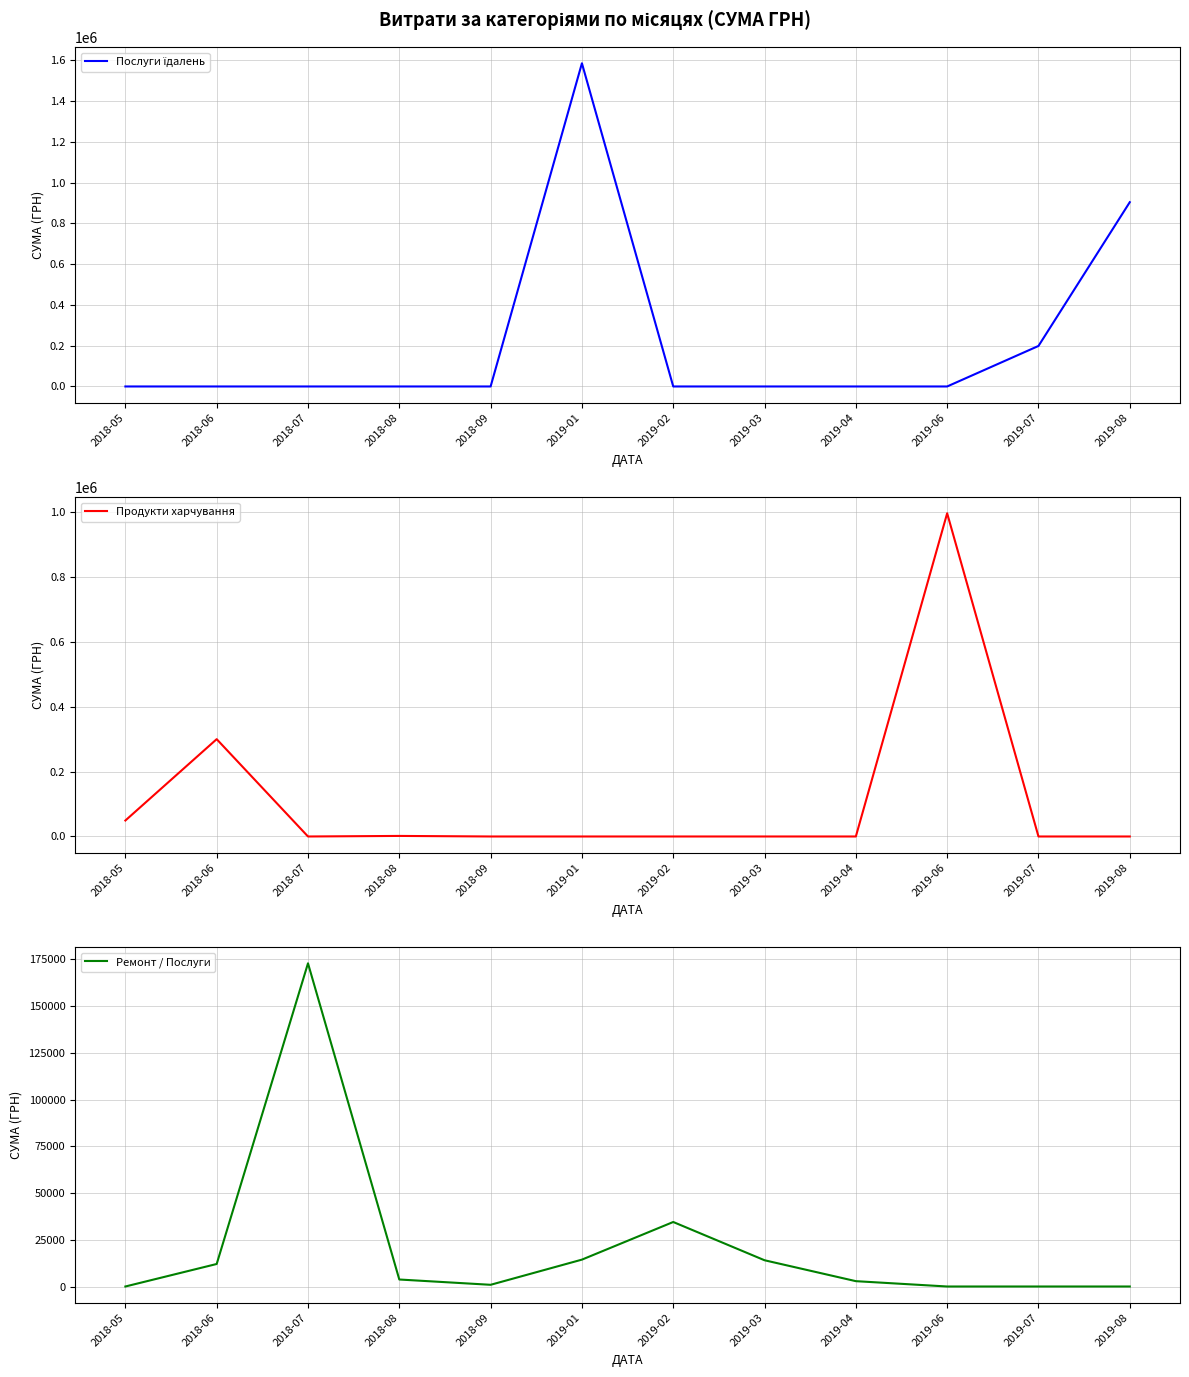

What is the label of the 8th point from the right?

2018-09